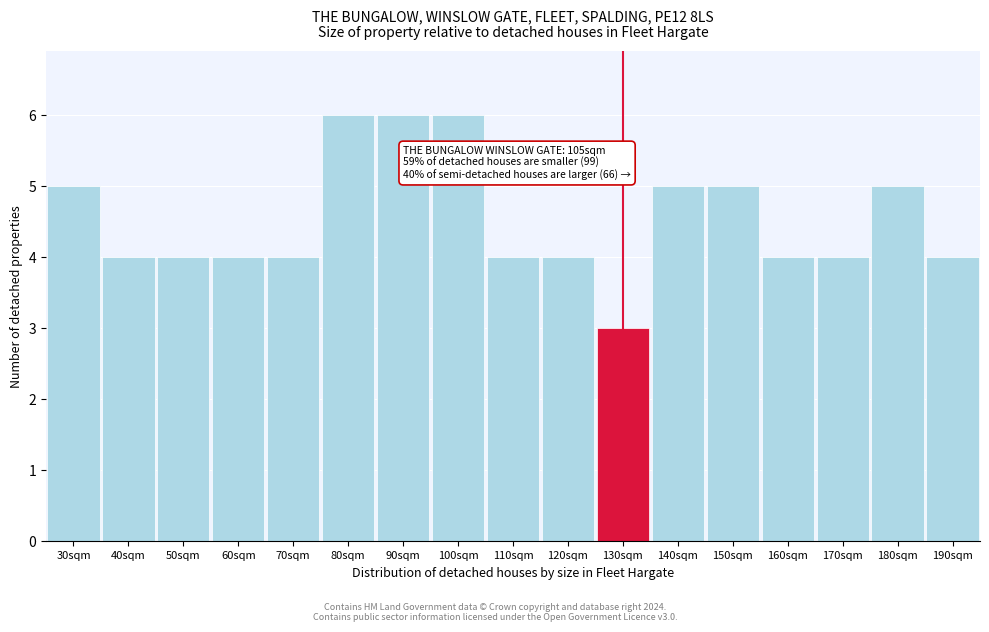

Reading right to left, what are all the values shown in this chart?

190sqm=4	180sqm=5	170sqm=4	160sqm=4	150sqm=5	140sqm=5	130sqm=3	120sqm=4	110sqm=4	100sqm=6	90sqm=6	80sqm=6	70sqm=4	60sqm=4	50sqm=4	40sqm=4	30sqm=5